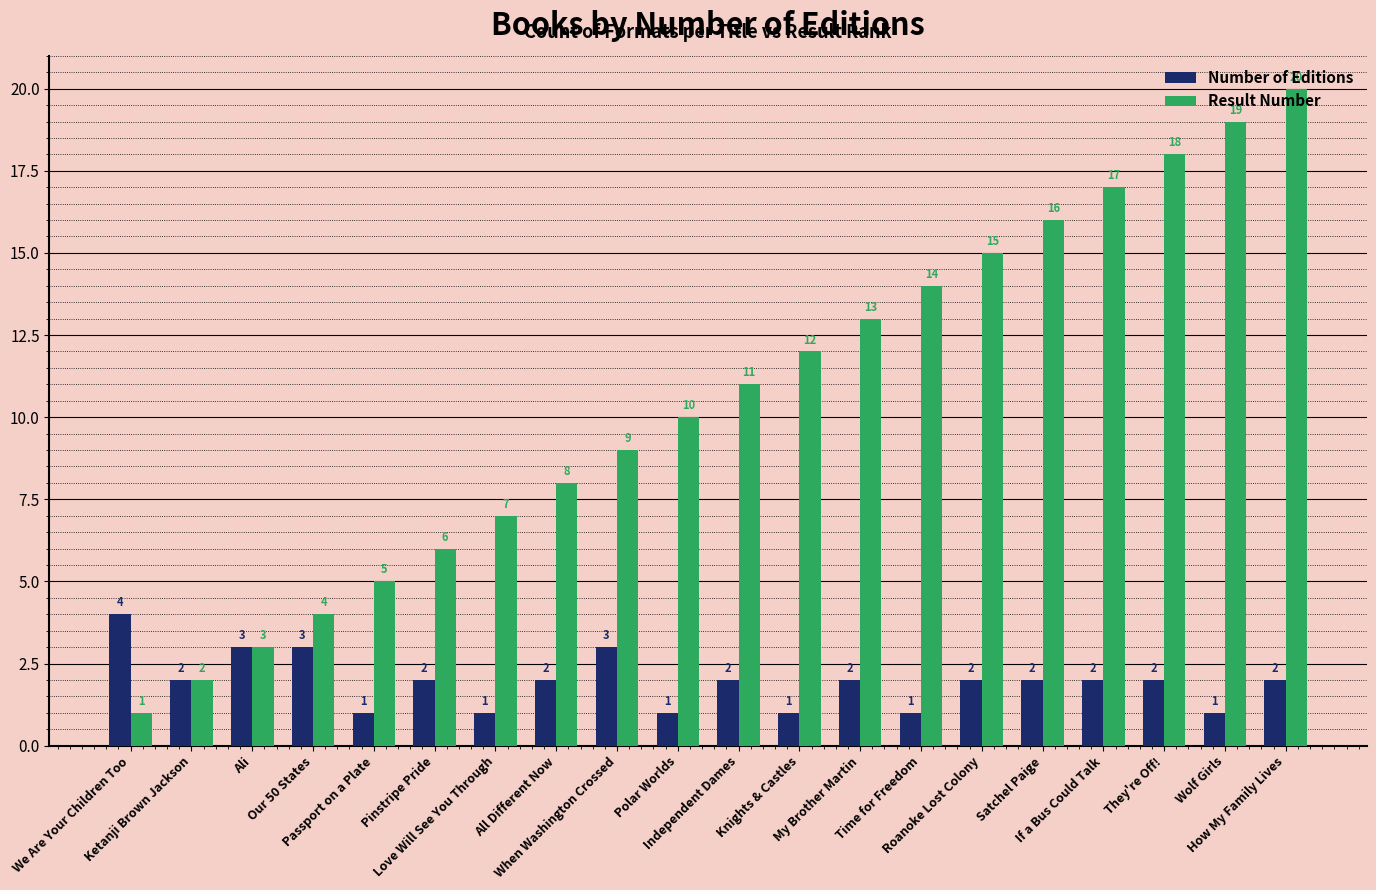

Reading left to right, list all the values displayed in this chart.

Number of Editions: 4	2	3	3	1	2	1	2	3	1	2	1	2	1	2	2	2	2	1	2
Result Number: 1	2	3	4	5	6	7	8	9	10	11	12	13	14	15	16	17	18	19	20